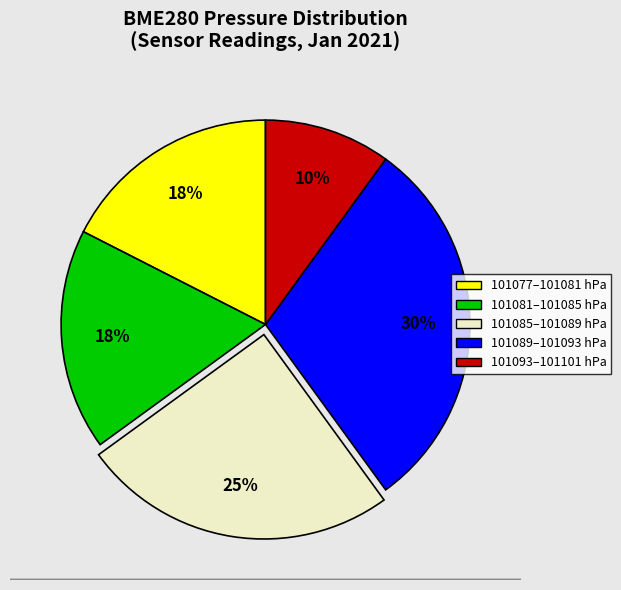

To the nearest percent, what is the difference between the largest and smallest slice percentages?

20%